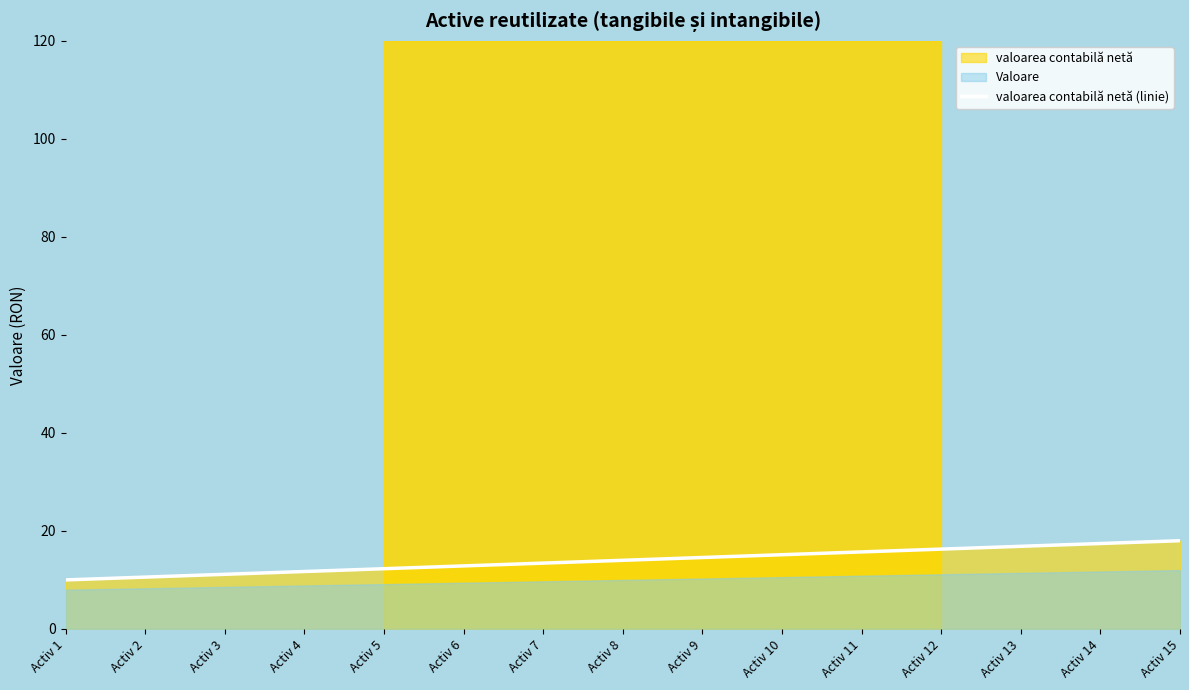

What is the average value?

14.0